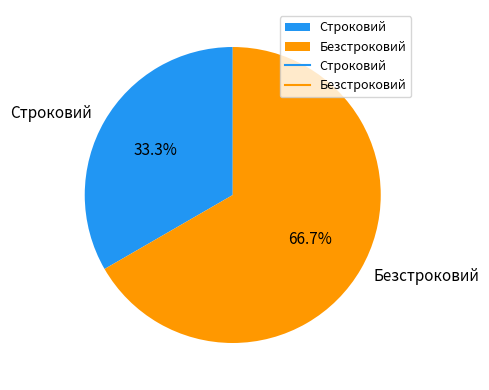

To the nearest percent, what portion does Безстроковий represent?

67%